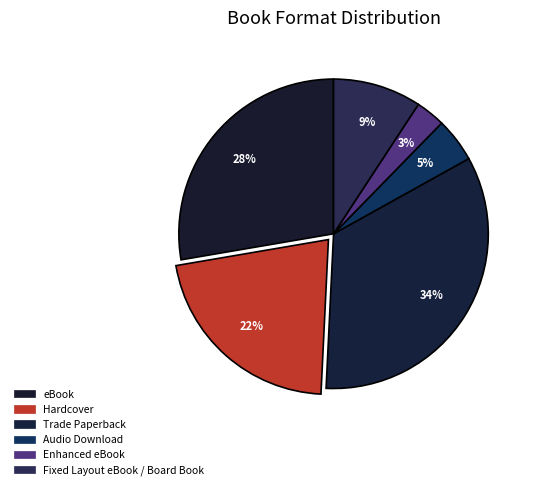

To the nearest percent, what portion does eBook represent?

28%